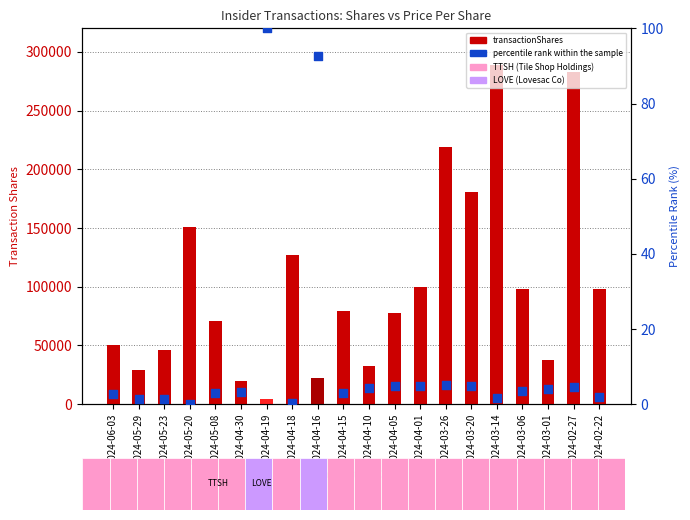

At which category is the sum across all series the highest?

2024-03-14